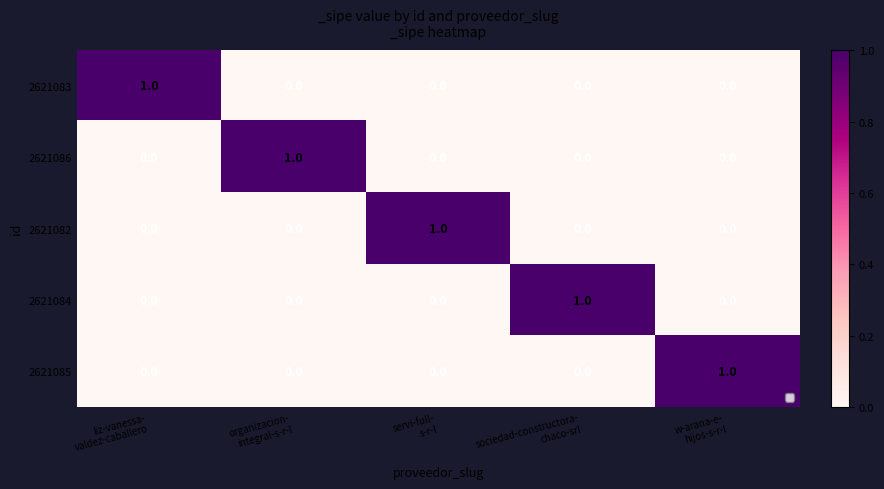

At how many categories does at least one series exceed 0?

5